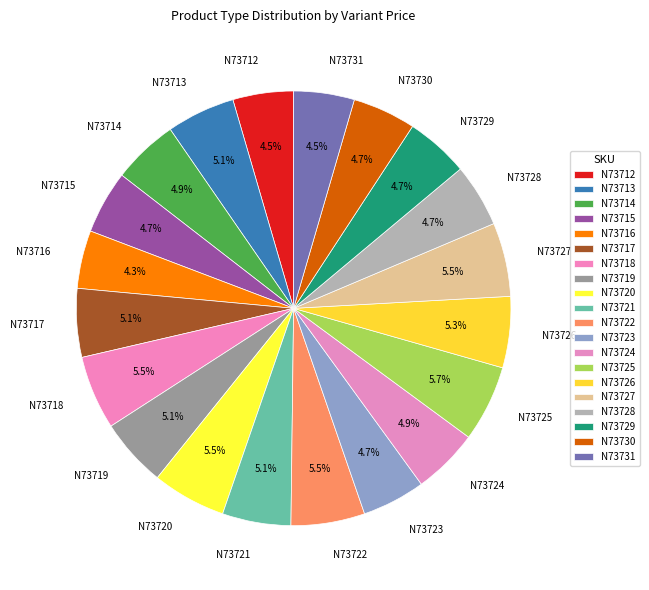

Between N73731 and N73721, which is larger?

N73721